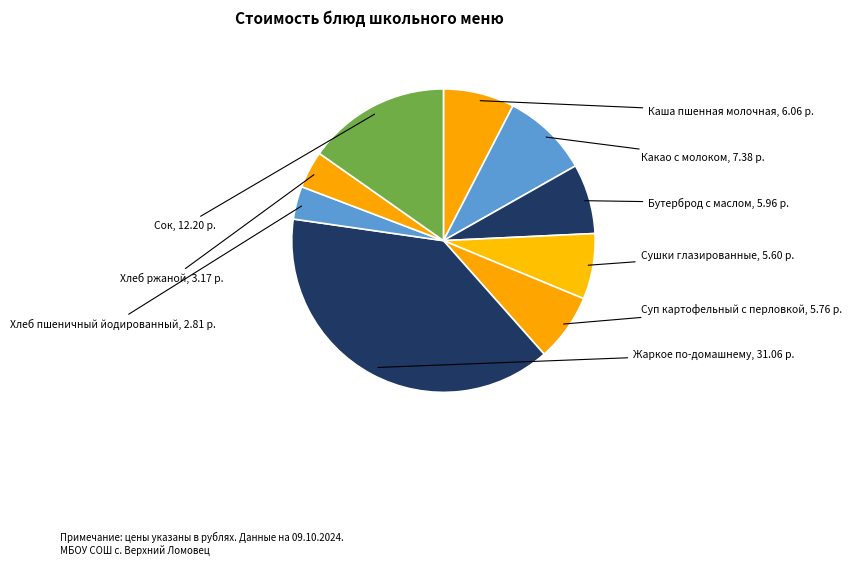

How many segments does this pie chart have?

9